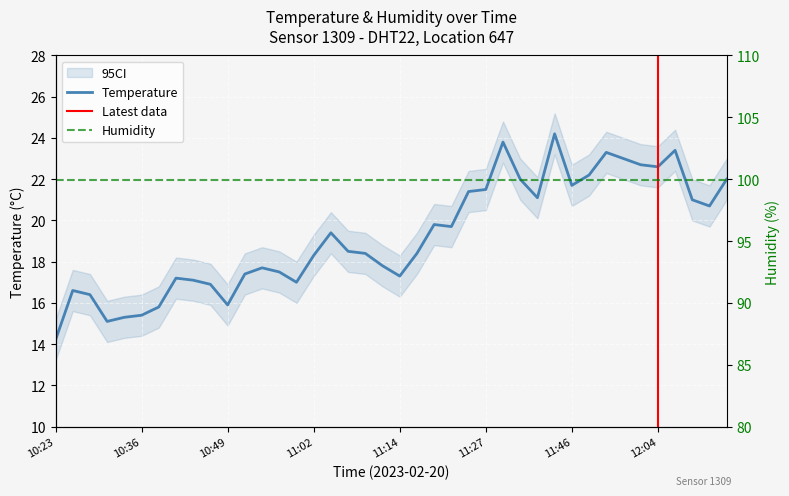

True or false: the data shows 23.8 at 11:32.

True